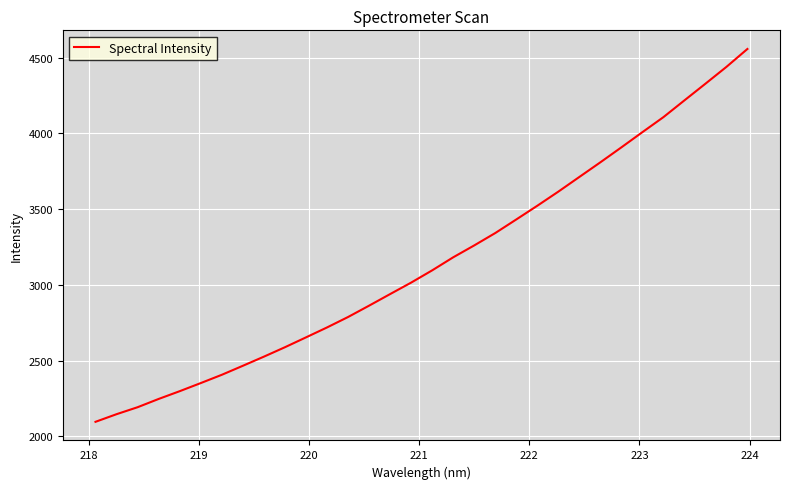

What is the greatest value displayed?

4557.2